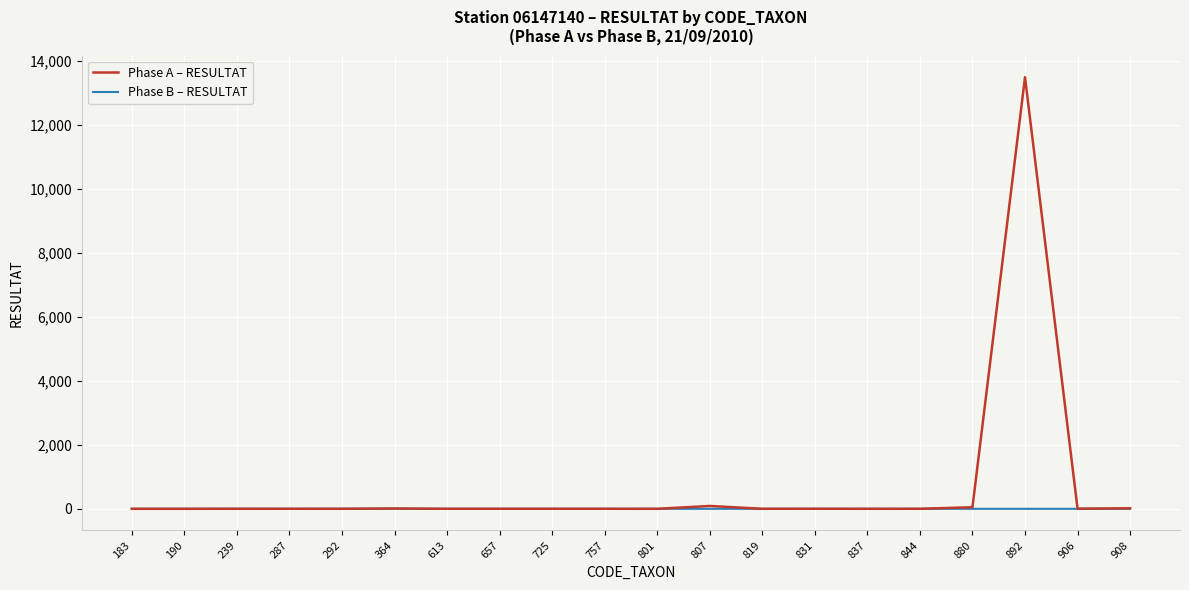

What is the greatest value displayed?

13489